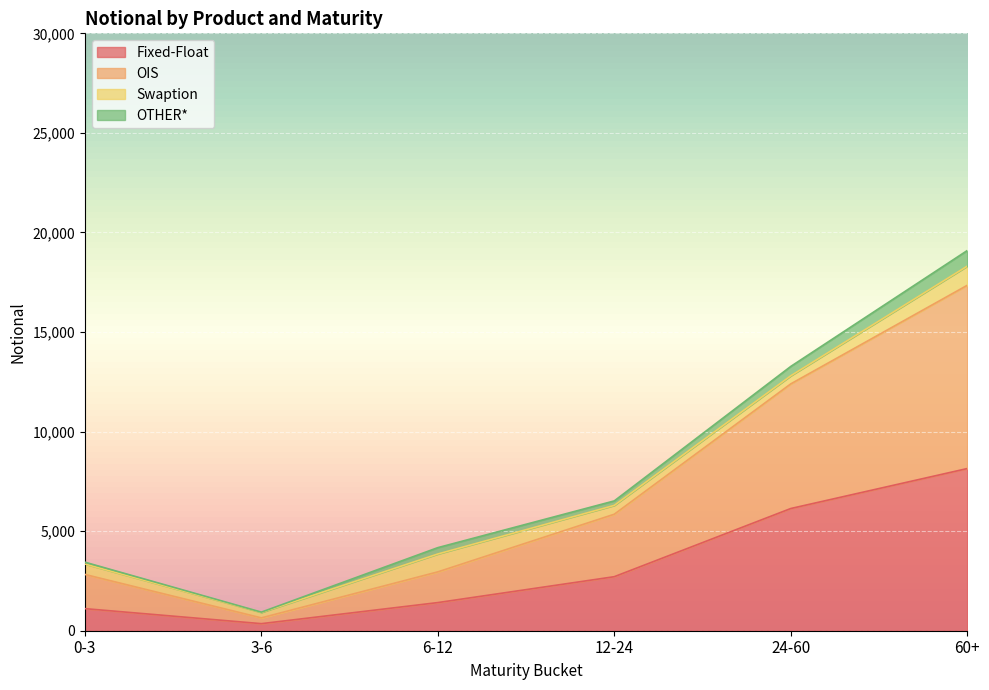

Where is Fixed-Float nearest to the value 4249?

12-24